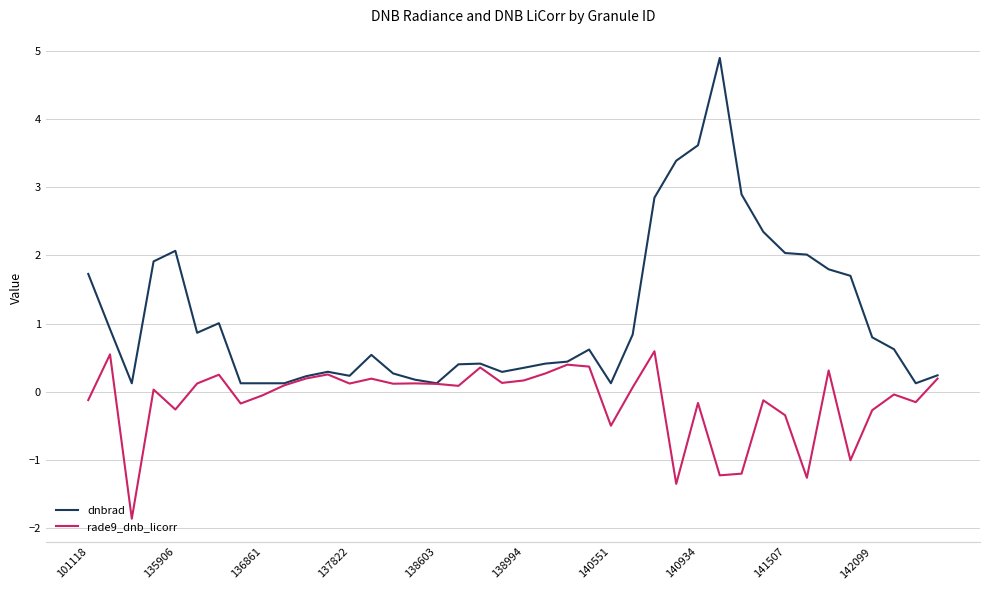

Which series has the largest total across all categories?

dnbrad